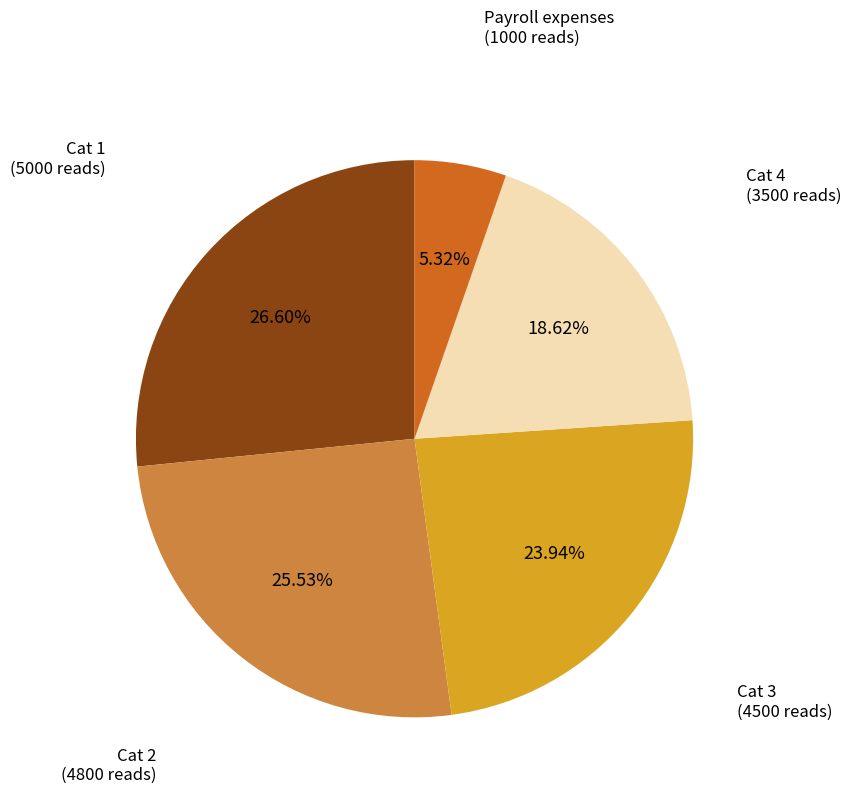

True or false: Cat 4 accounts for 19% of the total.

True